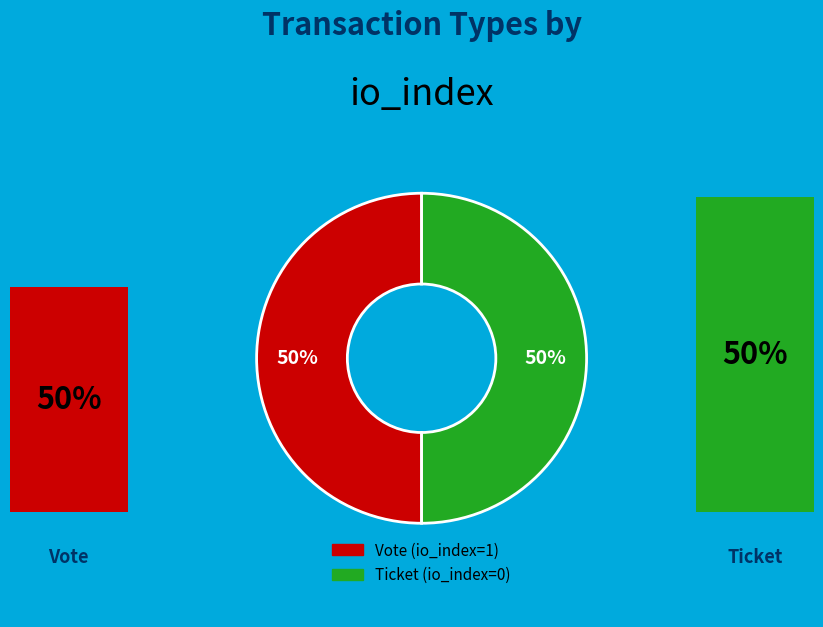

What is the ratio of the value at Vote to the value at Ticket?

1.0